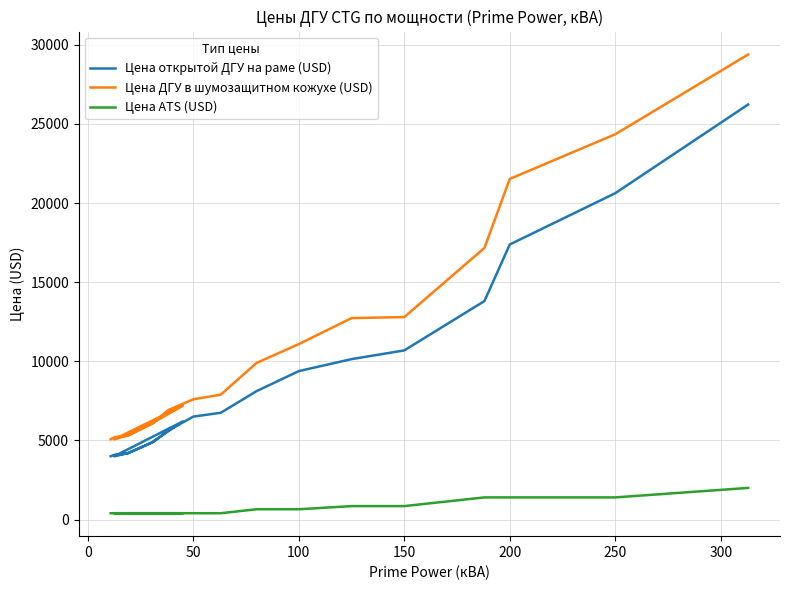

How many categories are shown in the chart?

20